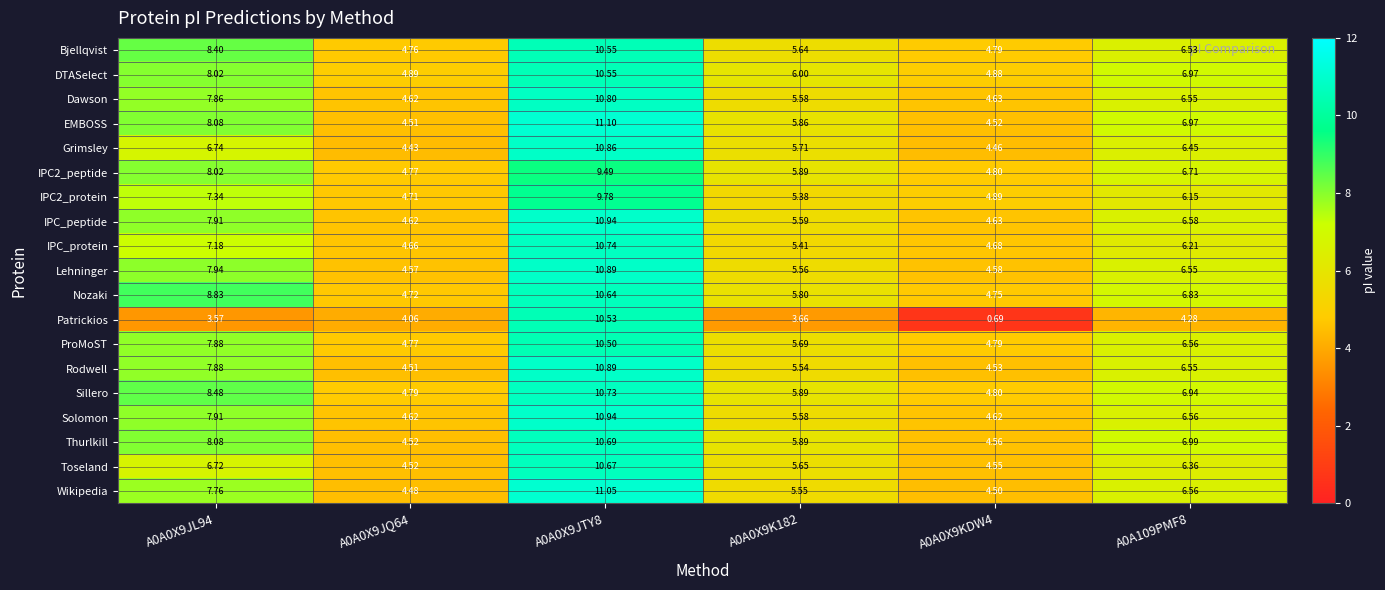

How many values in the Wikipedia series are below 6?

3